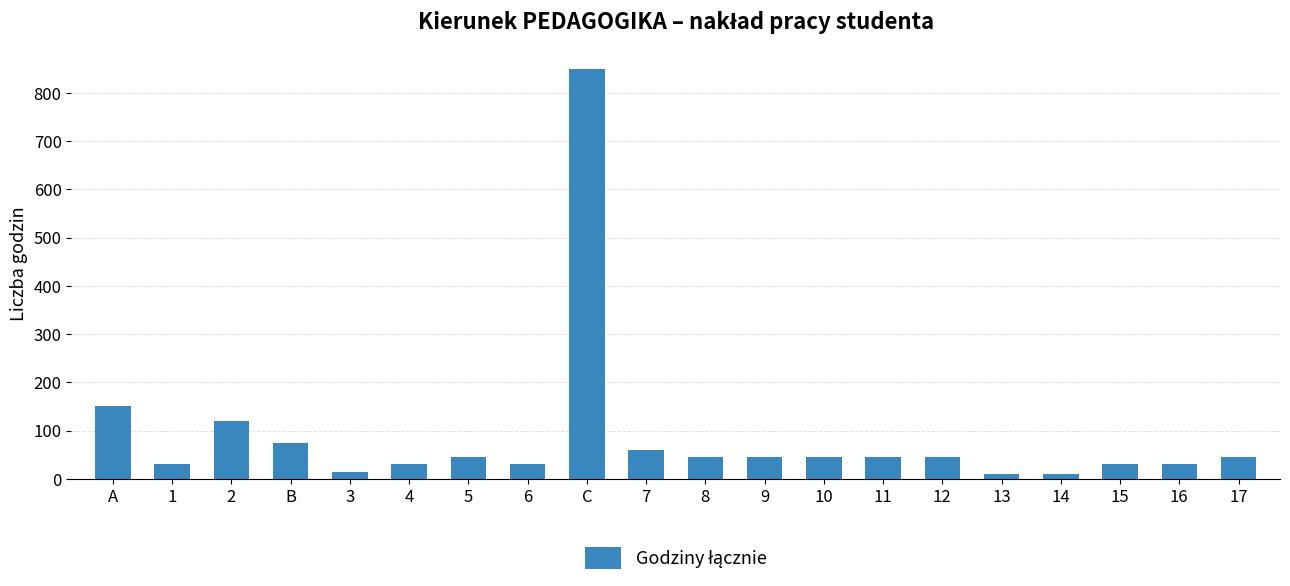

What is the approximate value at 15?

30